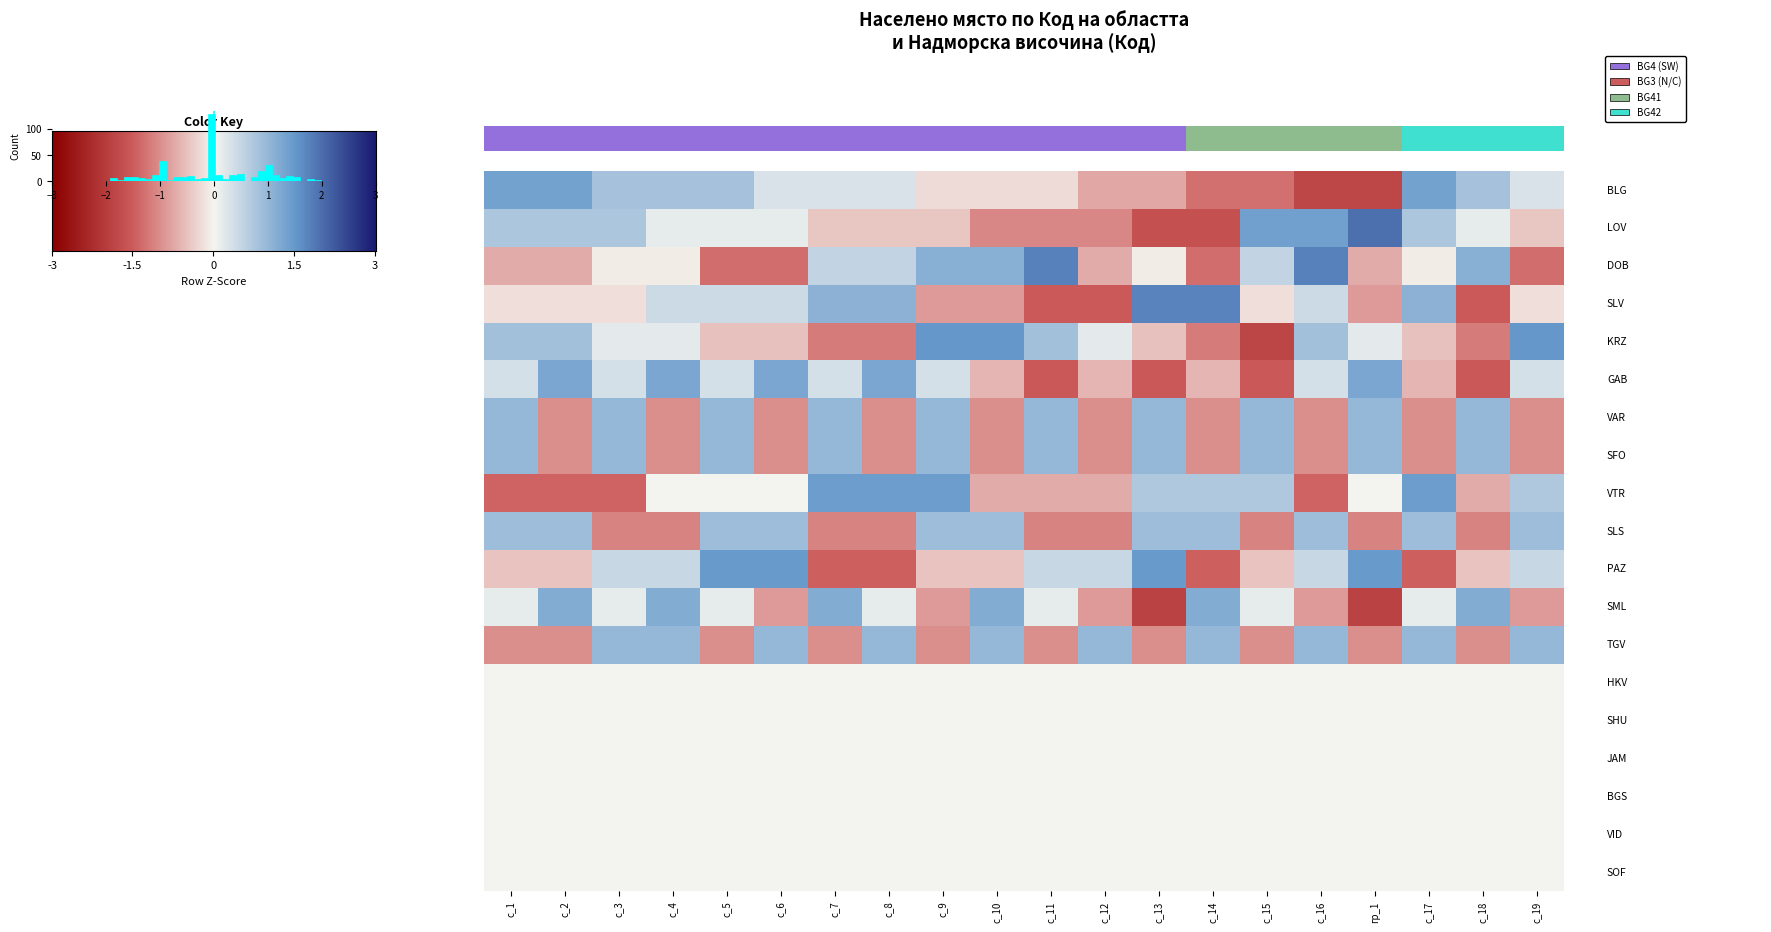

True or false: PAZ has a value of -0.2 at с_15.

False